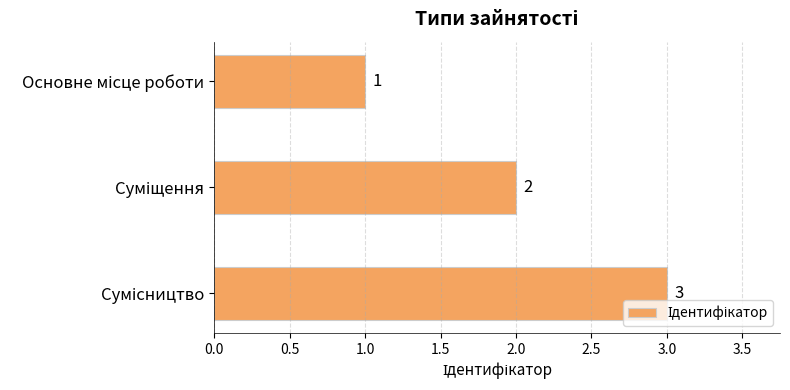

What is the value of the 3rd bar from the top?

3